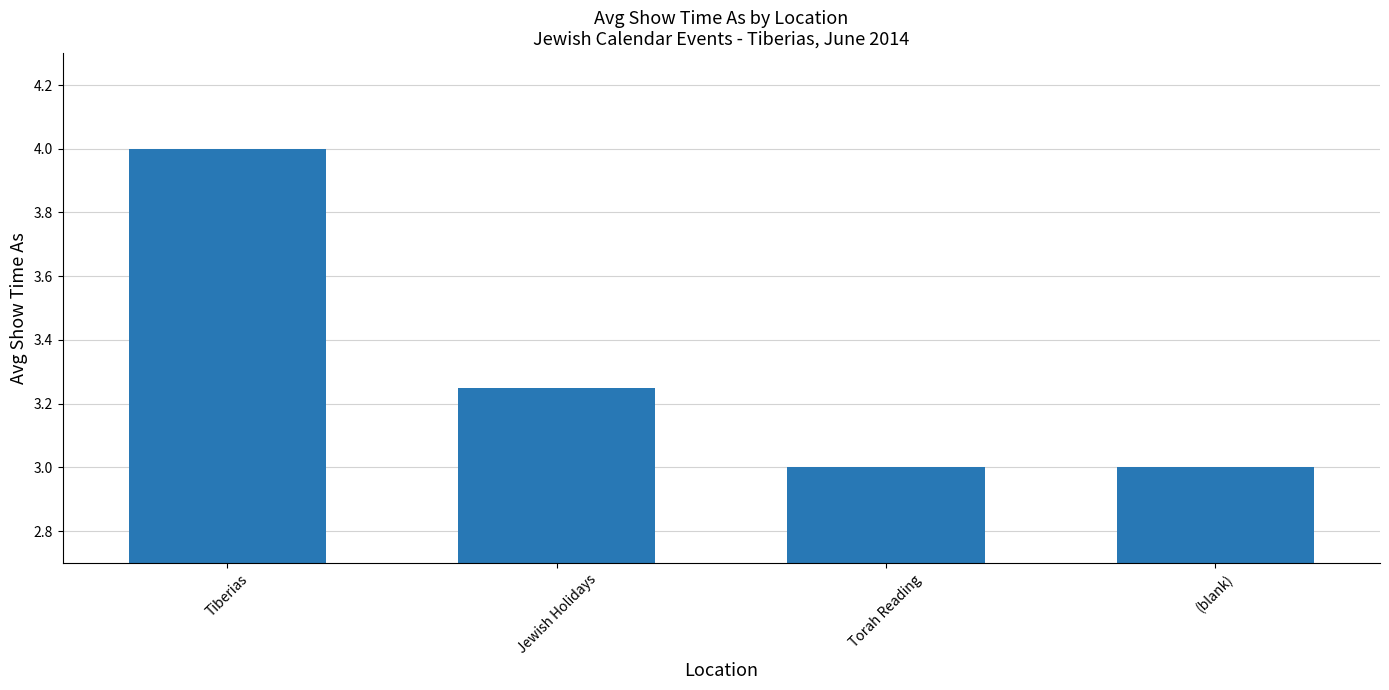

Which has a higher value, (blank) or Jewish Holidays?

Jewish Holidays